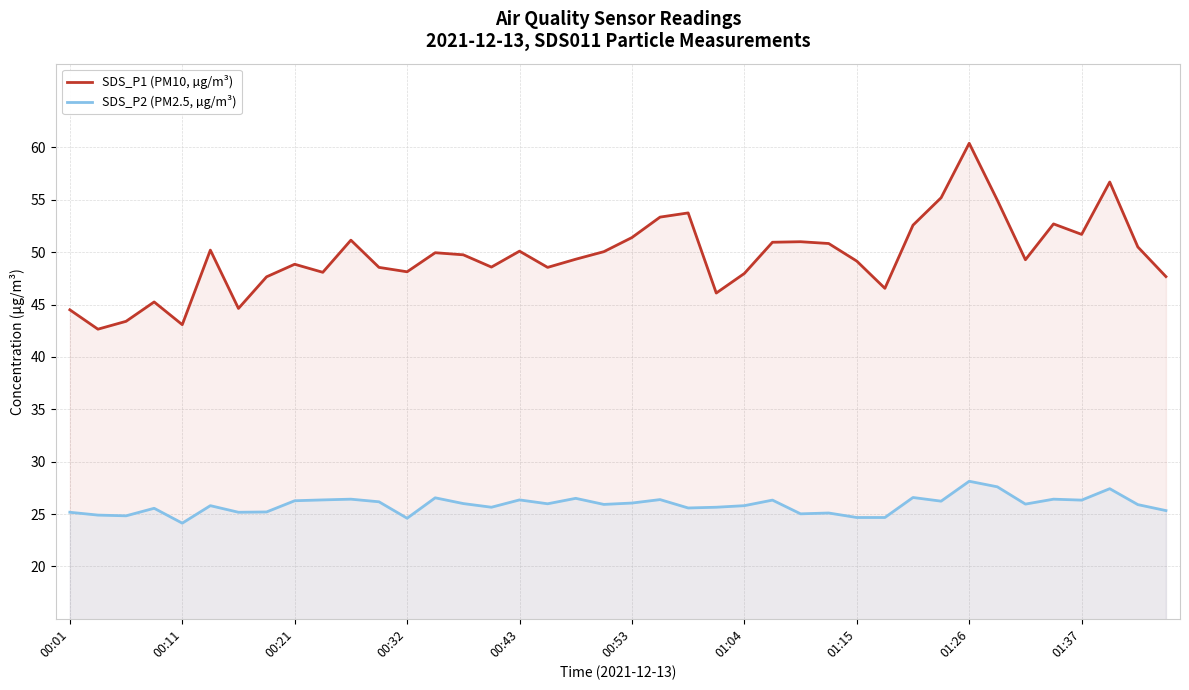

What is the smallest value displayed?

24.1